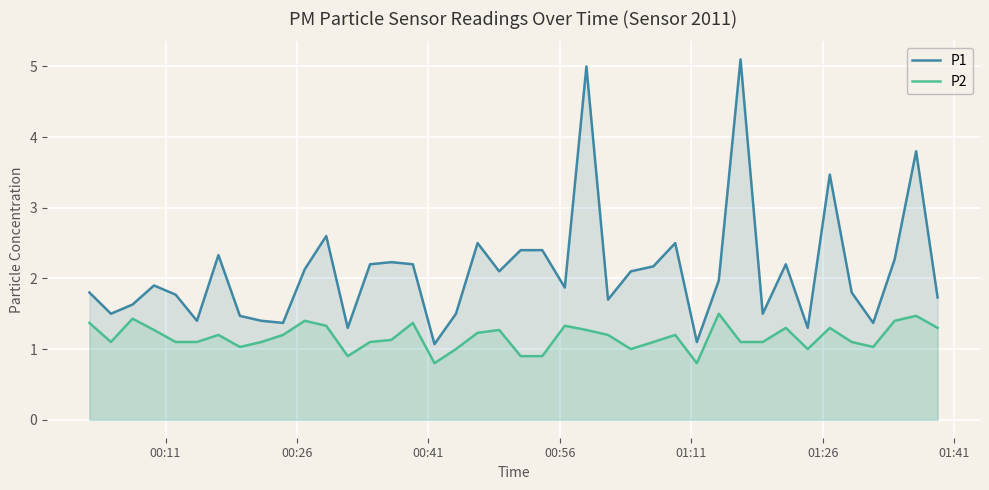

How many interior local valleys does the P2 series have?

8